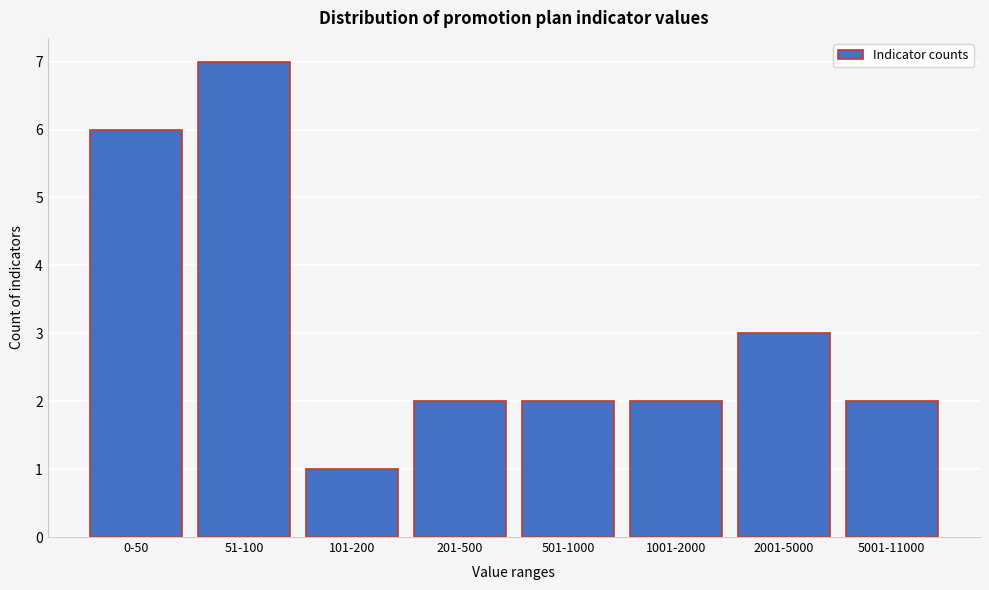

Reading right to left, transcribe all the data shown in this chart.

5001-11000=2	2001-5000=3	1001-2000=2	501-1000=2	201-500=2	101-200=1	51-100=7	0-50=6